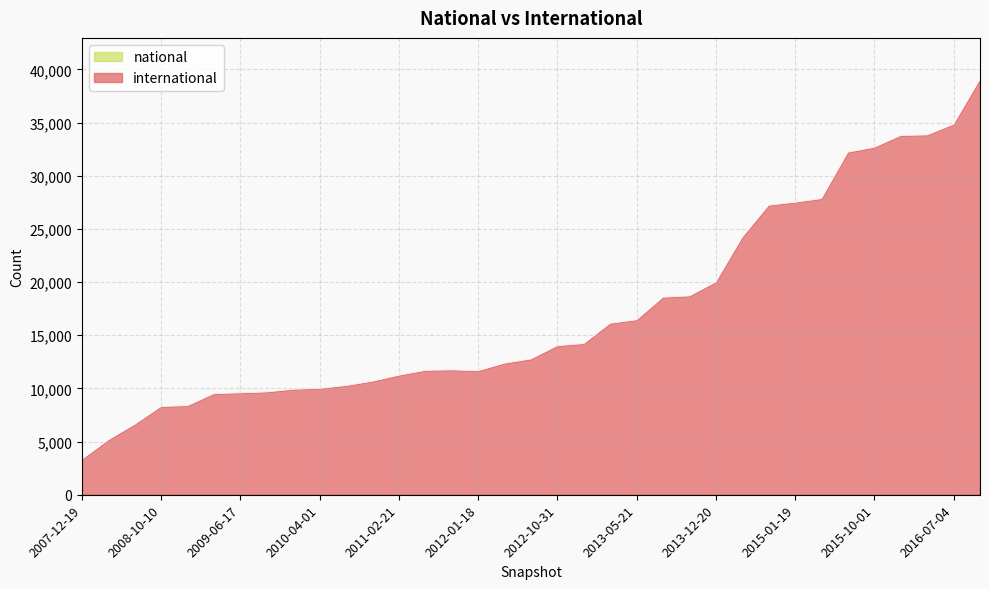

What is the change in value from 2008-04-01 to 2009-09-25?

+4507